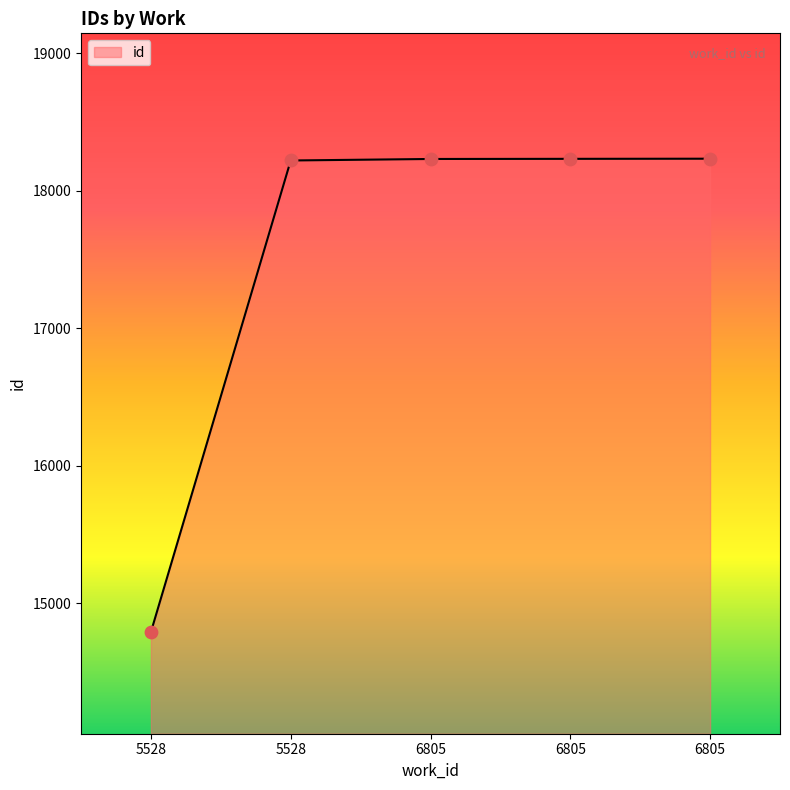

Approximately how many times larger is the value at 6805 compared to 5528?

1.2